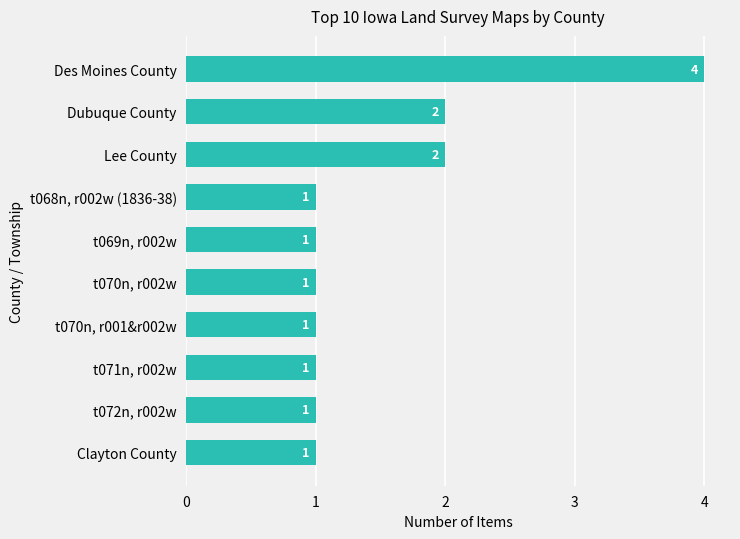

Count the values in the range 1 to 2.

9